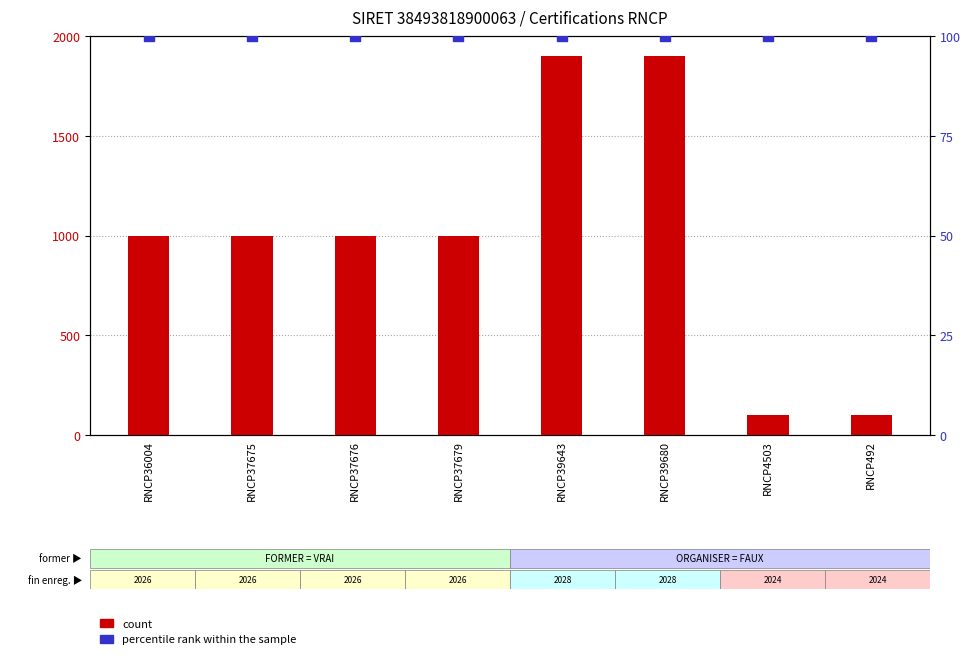

At which category is the sum across all series the highest?

RNCP39643